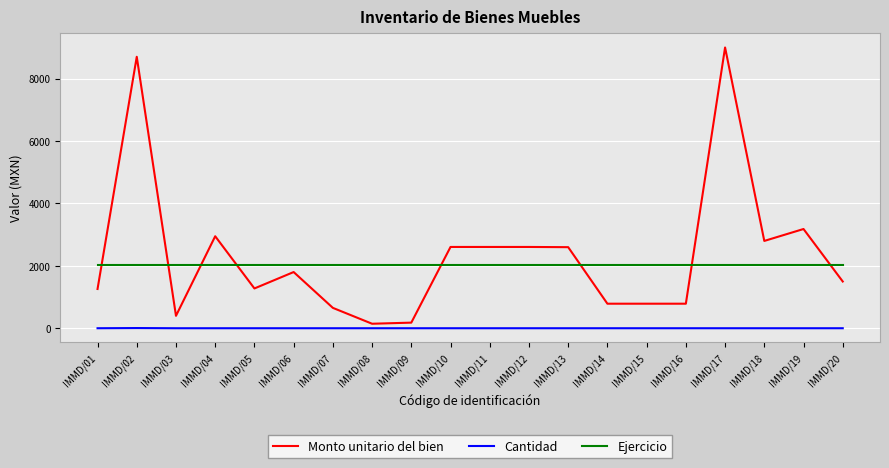

Rank the series by their maximum value, from highest to lowest.

Monto unitario del bien, Ejercicio, Cantidad